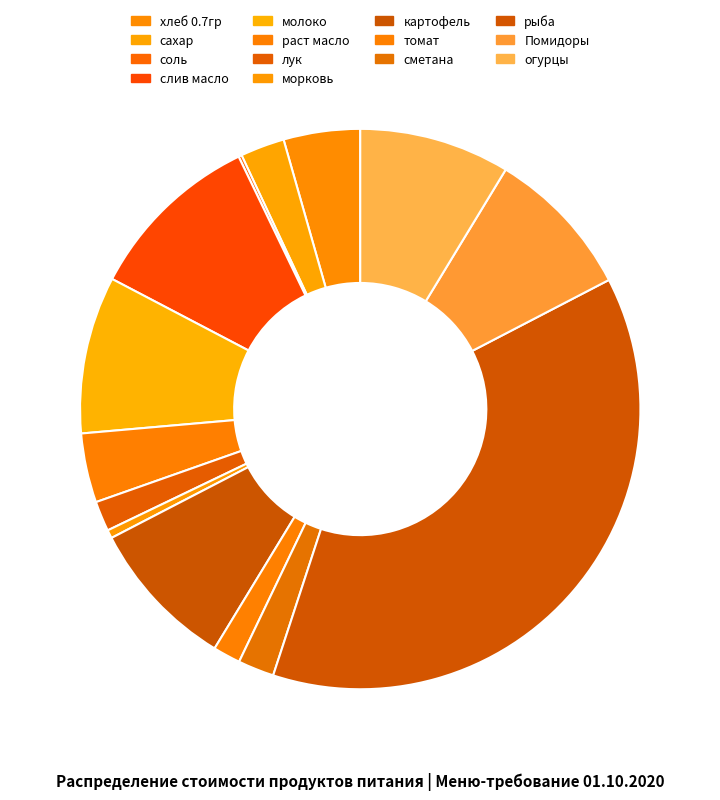

To the nearest percent, what percentage of the pie is хлеб 0.7гр?

4%